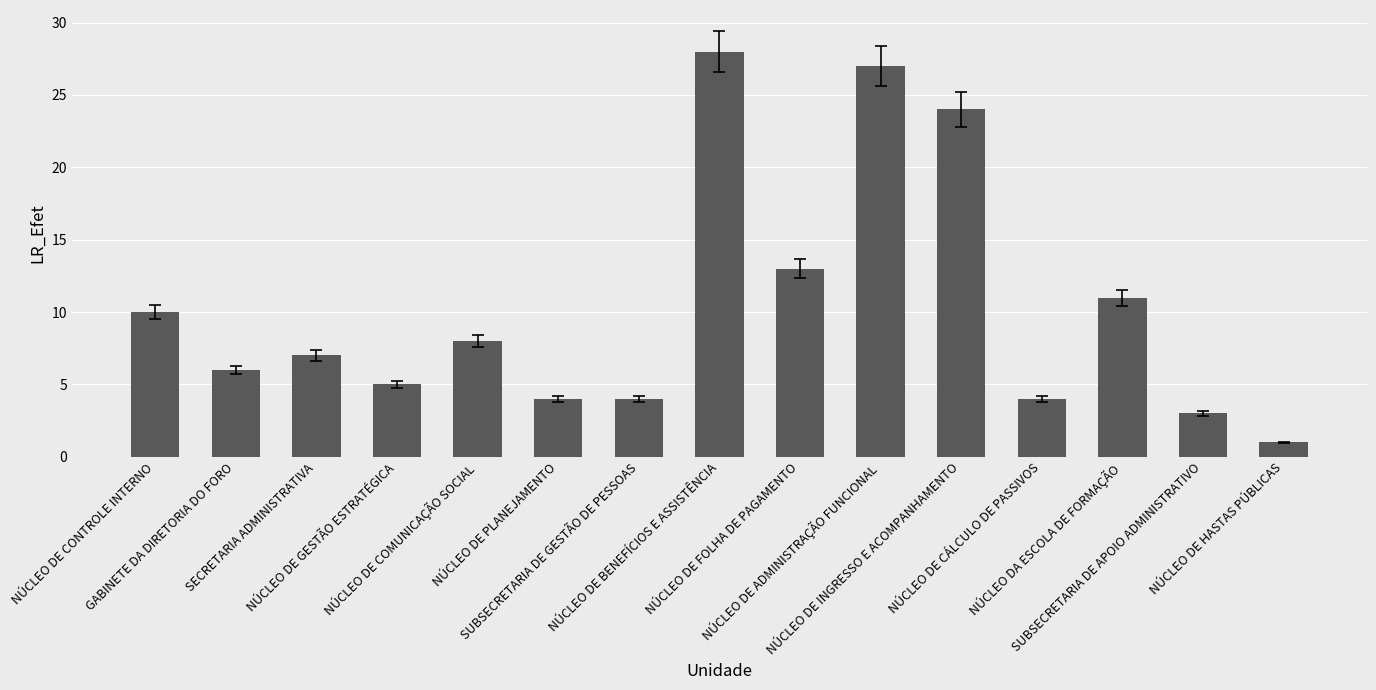

How many distinct data groups are displayed?

1